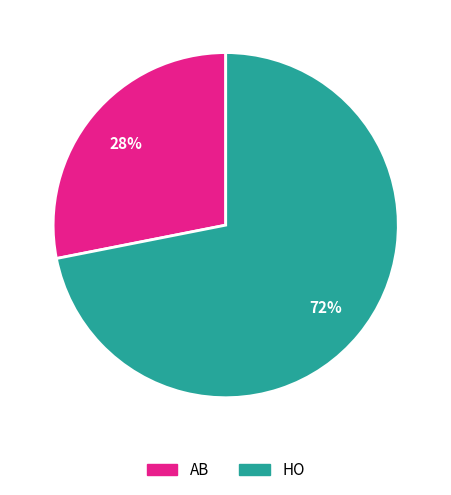

Which category has the biggest portion of the pie?

HO